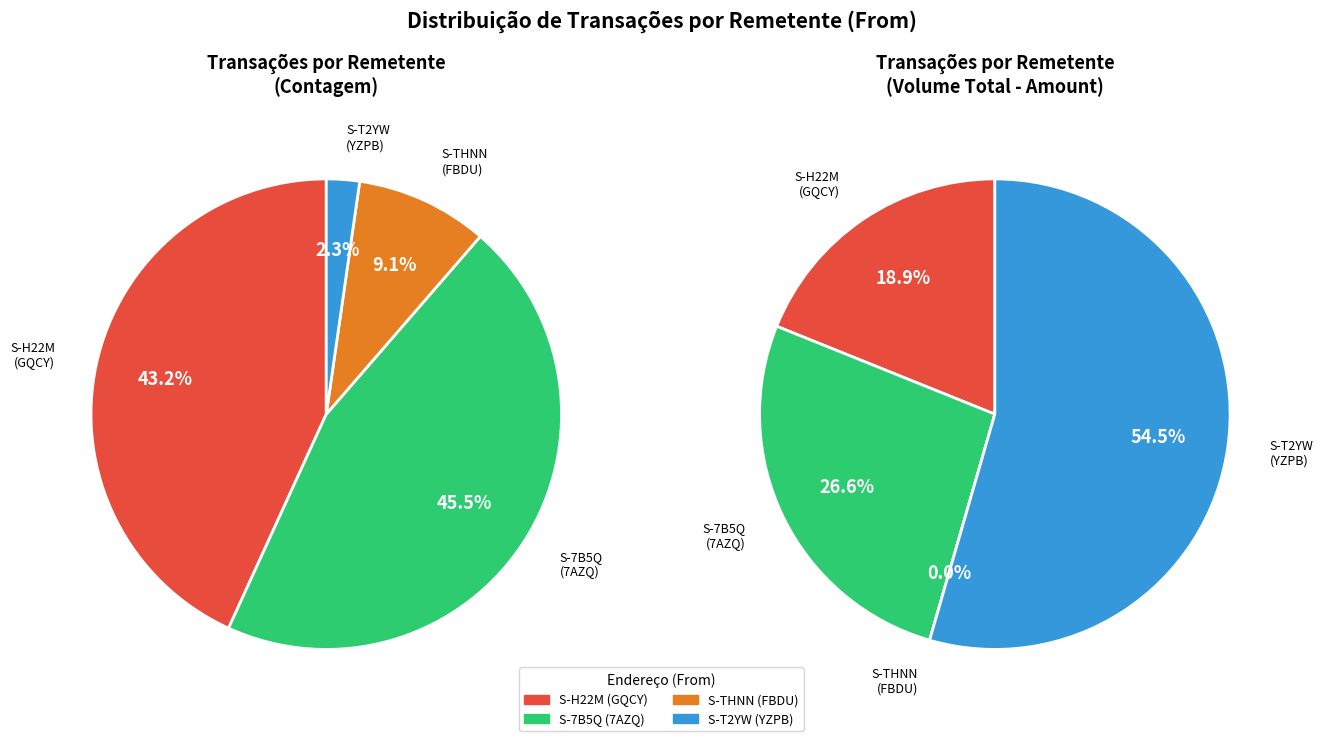

Does S-H22M-GQCY-MM5D-G3W8X represent more than half of the total?

No